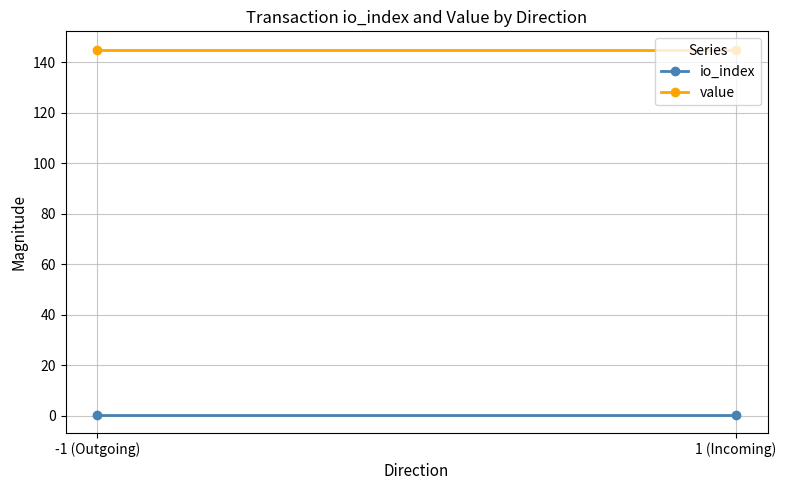

True or false: io_index has a value of 0.5 at -1 (Outgoing).

True